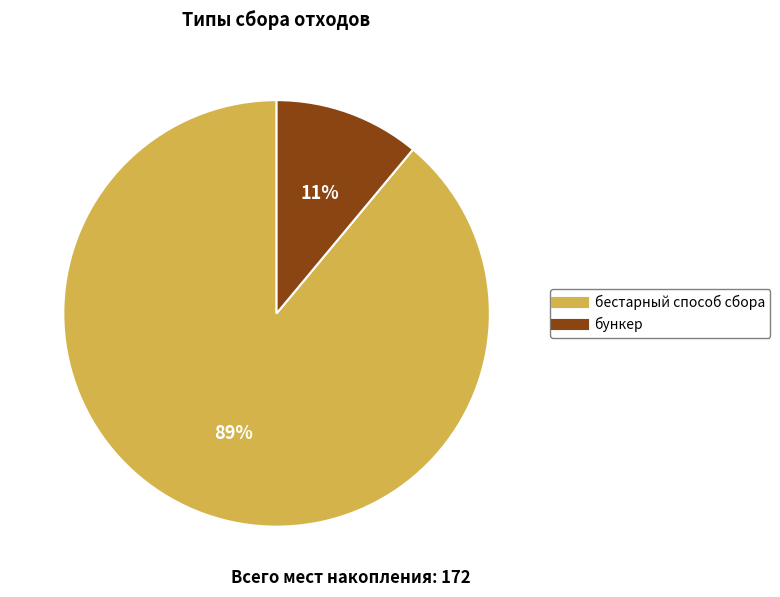

Rank the categories by value from highest to lowest.

бестарный способ сбора, бункер